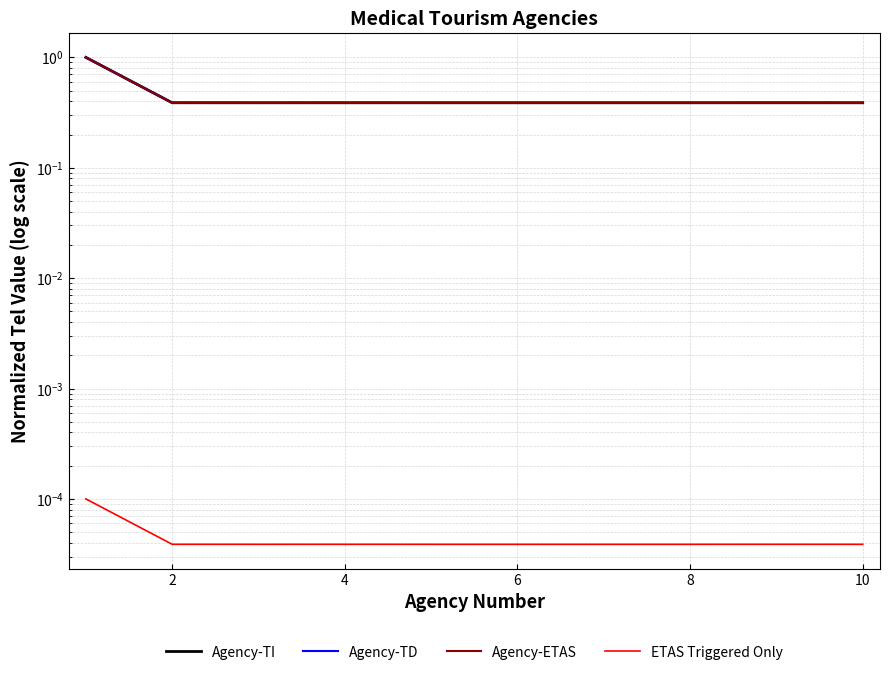

Which series has the largest total across all categories?

Agency-ETAS